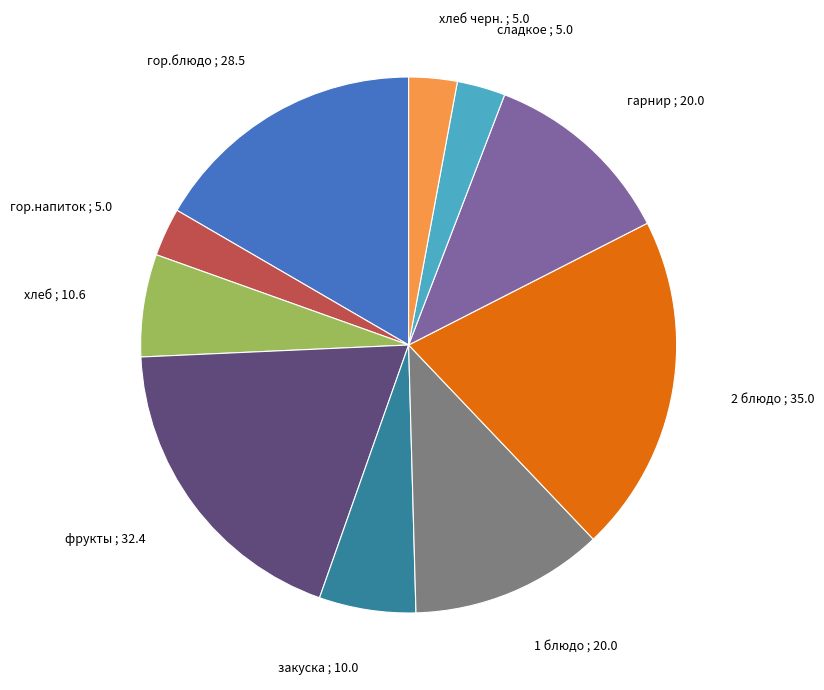

Is there any slice that represents more than half of the pie?

No